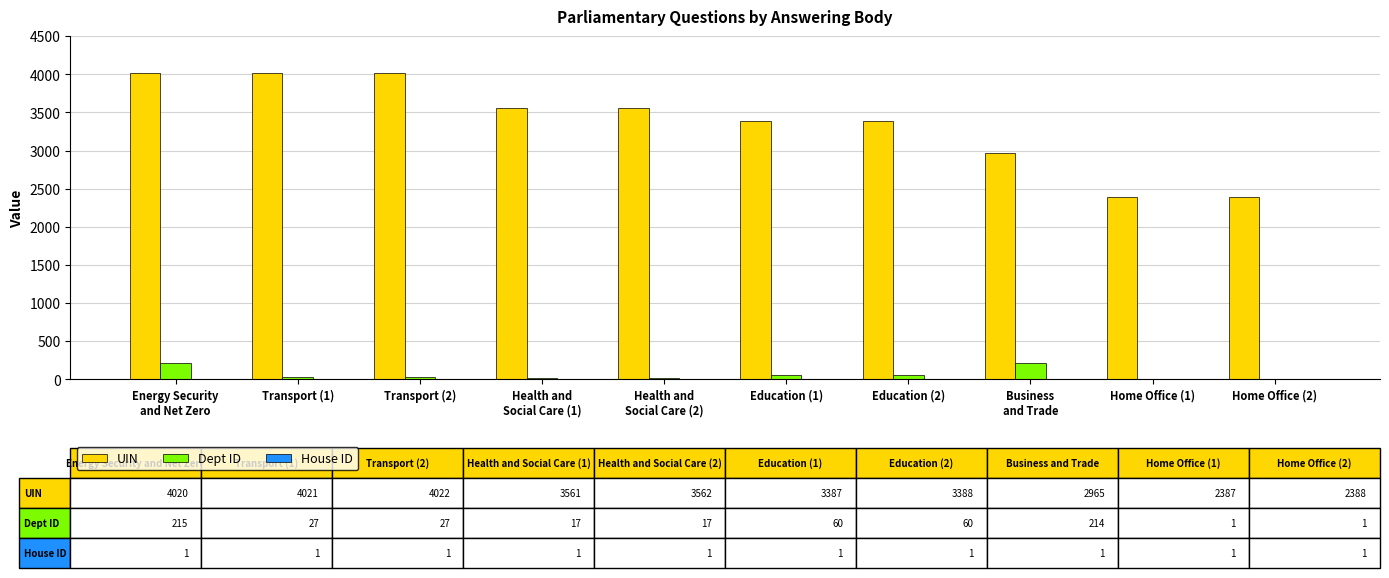

The value of UIN at Home Office (1) is 1165. True or false?

False